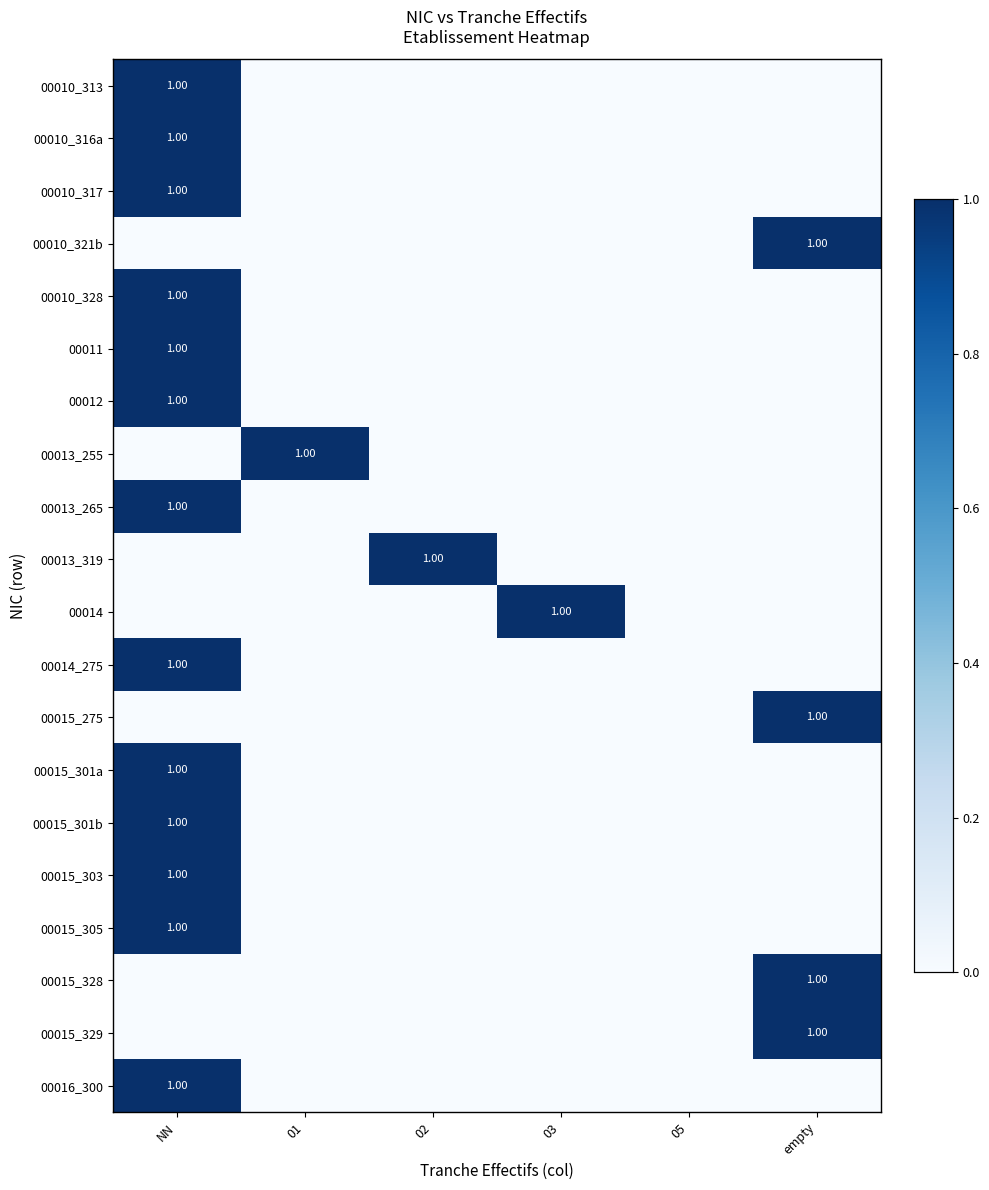

List the series in order of their peak value, highest first.

00010_313, 00010_316a, 00010_317, 00010_321b, 00010_328, 00011, 00012, 00013_255, 00013_265, 00013_319, 00014, 00014_275, 00015_275, 00015_301a, 00015_301b, 00015_303, 00015_305, 00015_328, 00015_329, 00016_300